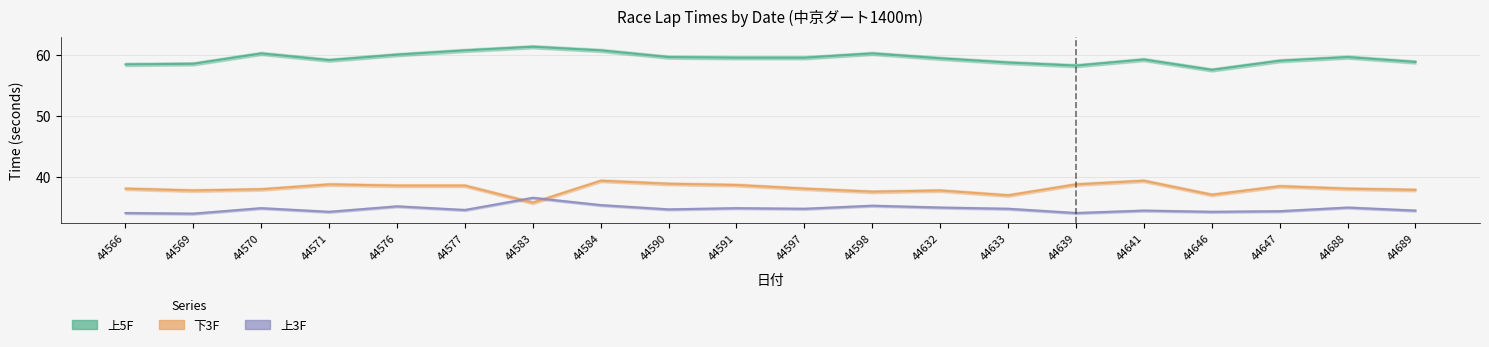

True or false: 上5F has more than 1 interior local peaks.

True